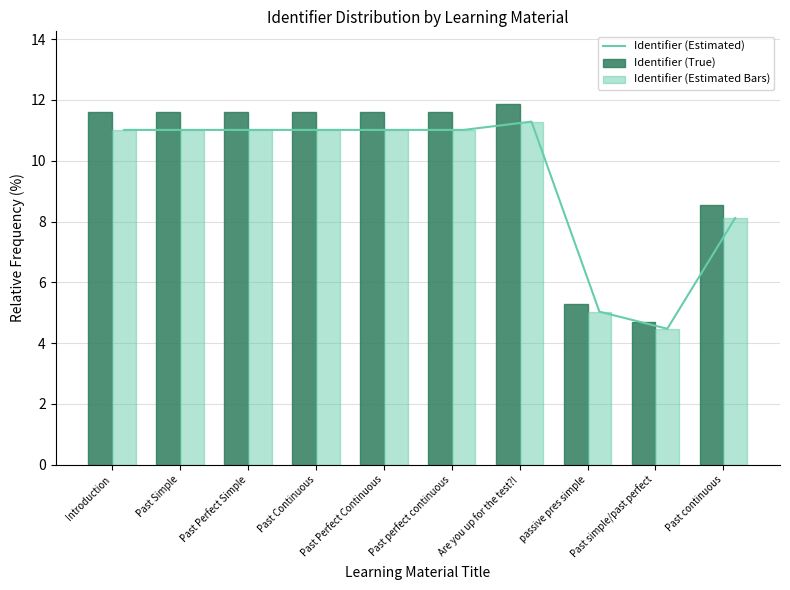

How many values in the Identifier (True) series are below 11?

3